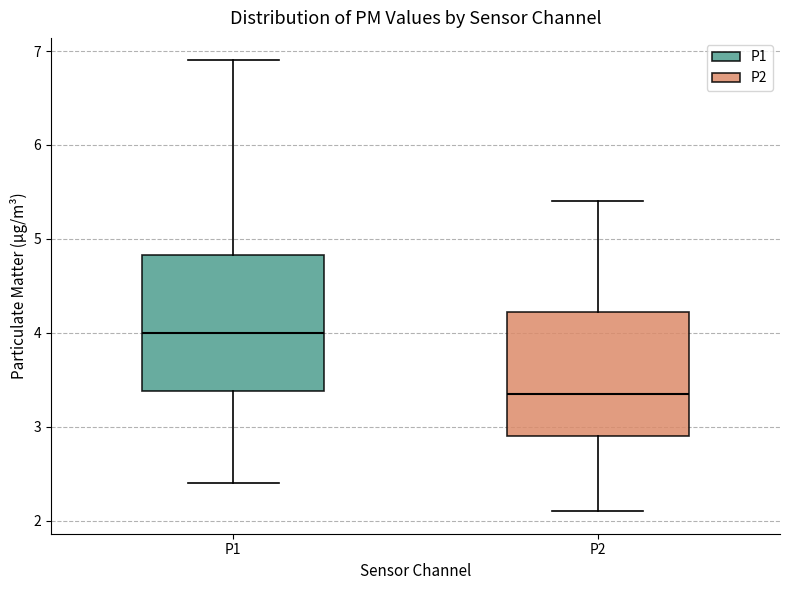

Reading left to right, read every box against the y-axis: the position of its median line, the range the box covers, and the ends of its whiskers. The values are not printed on the chart, so give them approximately, as read against the axis.

P1: median 4.0, box 3.4 to 4.8, whiskers 2.4 to 6.9
P2: median 3.4, box 2.9 to 4.2, whiskers 2.1 to 5.4